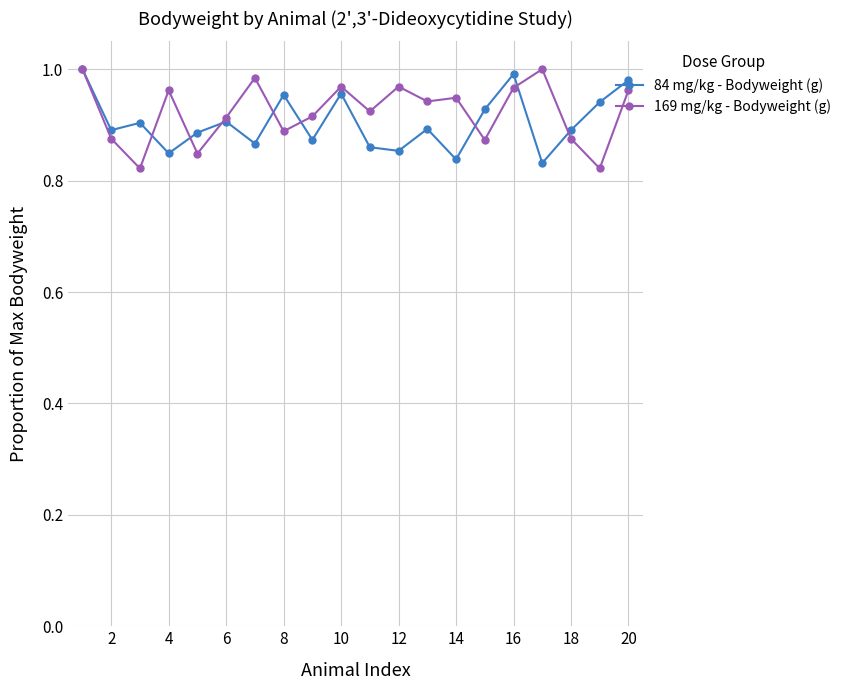

True or false: 84 mg/kg - Bodyweight (g) has more than 2 points higher than both neighbors.

True